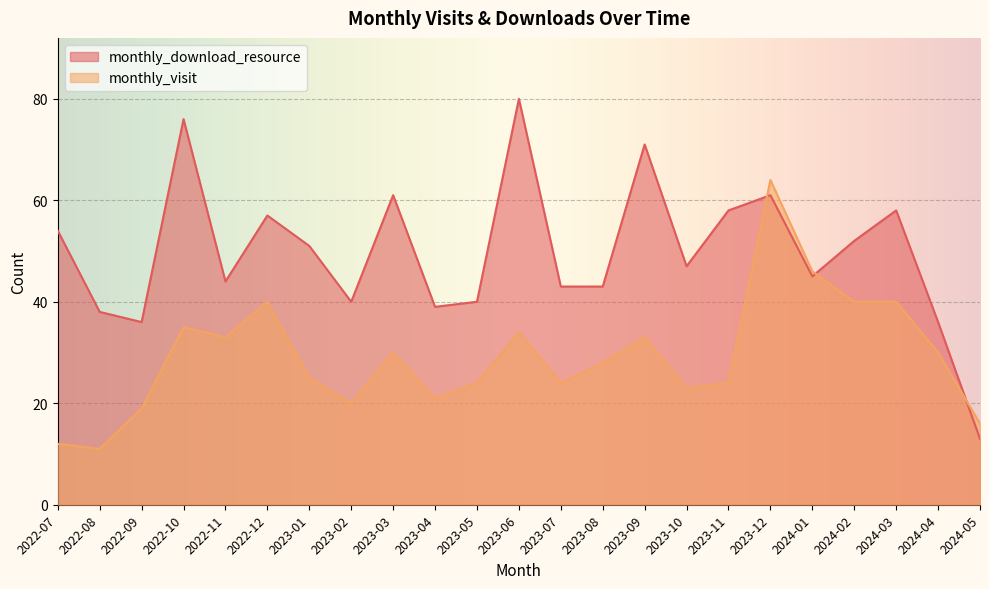

How many times do monthly_visit and monthly_download_resource cross each other?

3